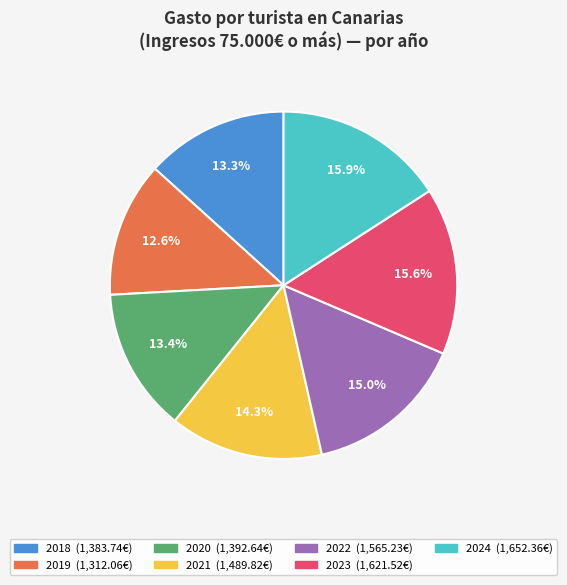

Count the number of slices in the pie.

7